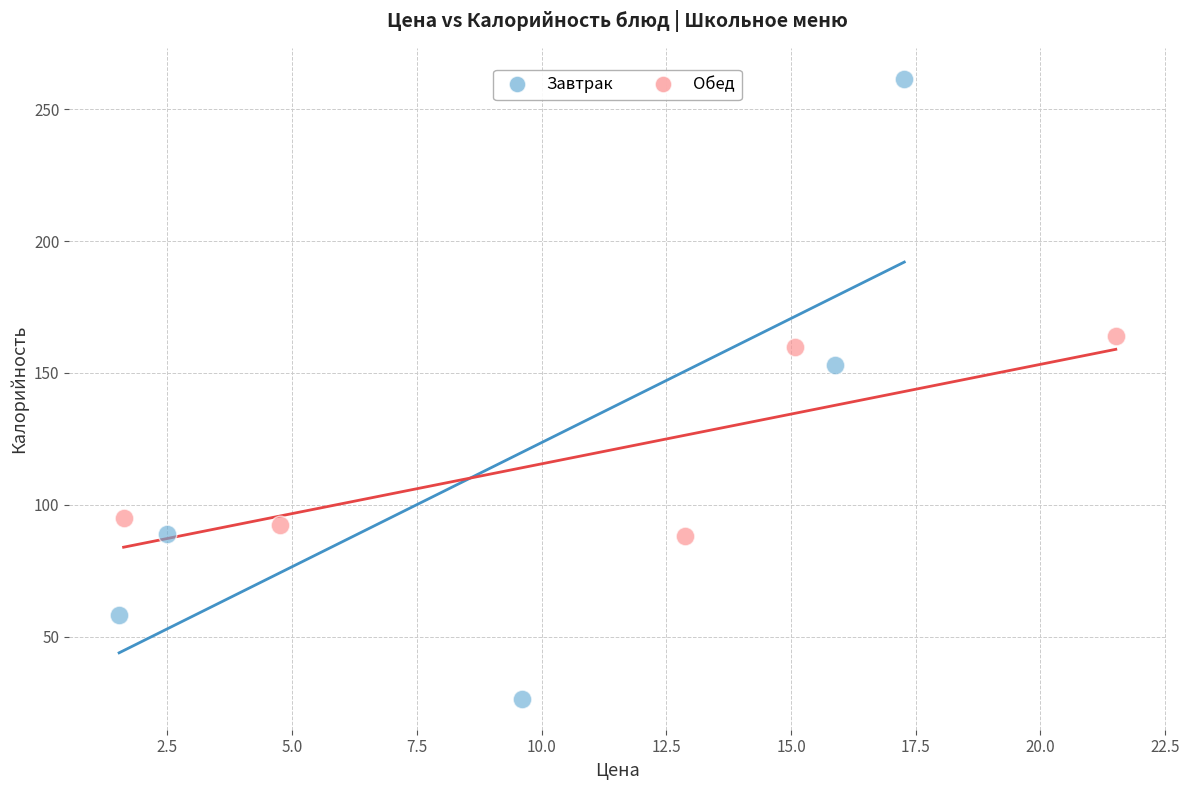

Which series contains the highest Y value?

Завтрак